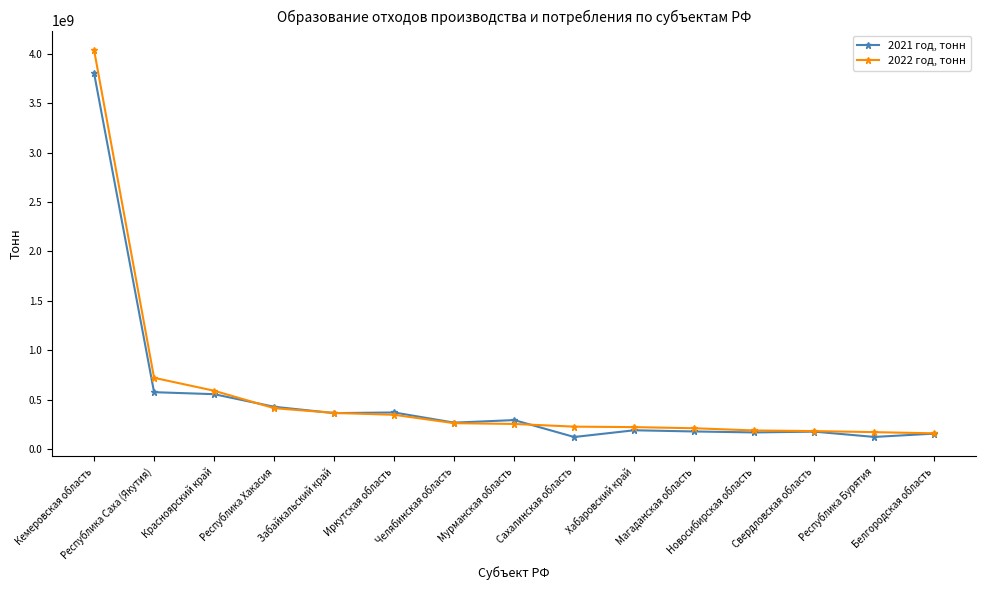

What are all the series names shown in the legend?

2021 год, тонн, 2022 год, тонн